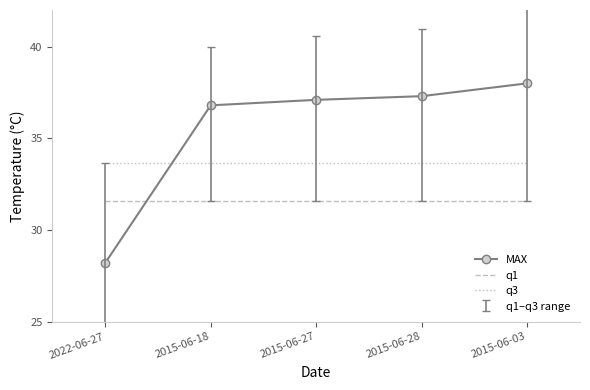

Which series changed the most between 2022-06-27 and 2015-06-28?

MAX